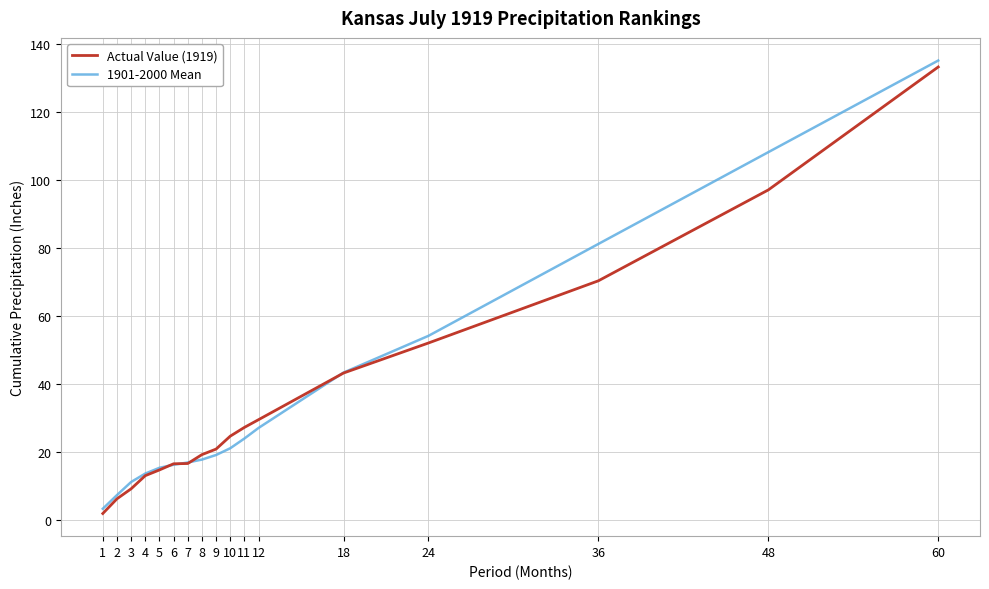

At 36, list the series in order from smallest to largest.

Actual Value (1919), 1901-2000 Mean